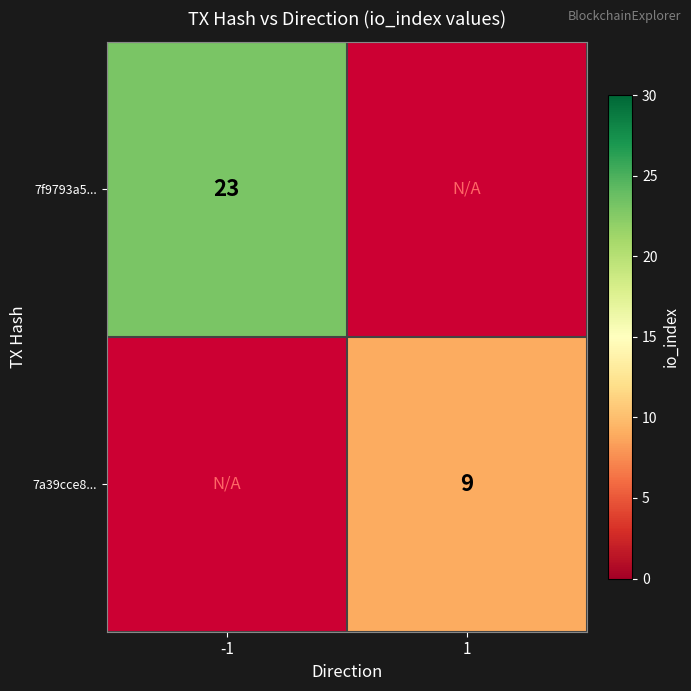

The value of 7a39cce8... at 1 is 4. True or false?

False